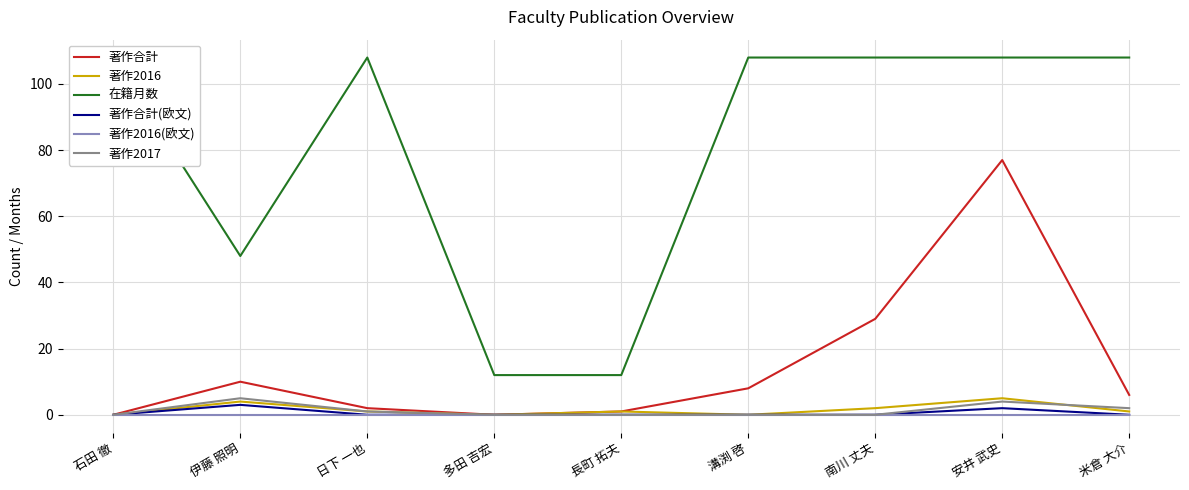

Between 伊藤 照明 and 長町 拓夫, which is larger?

伊藤 照明